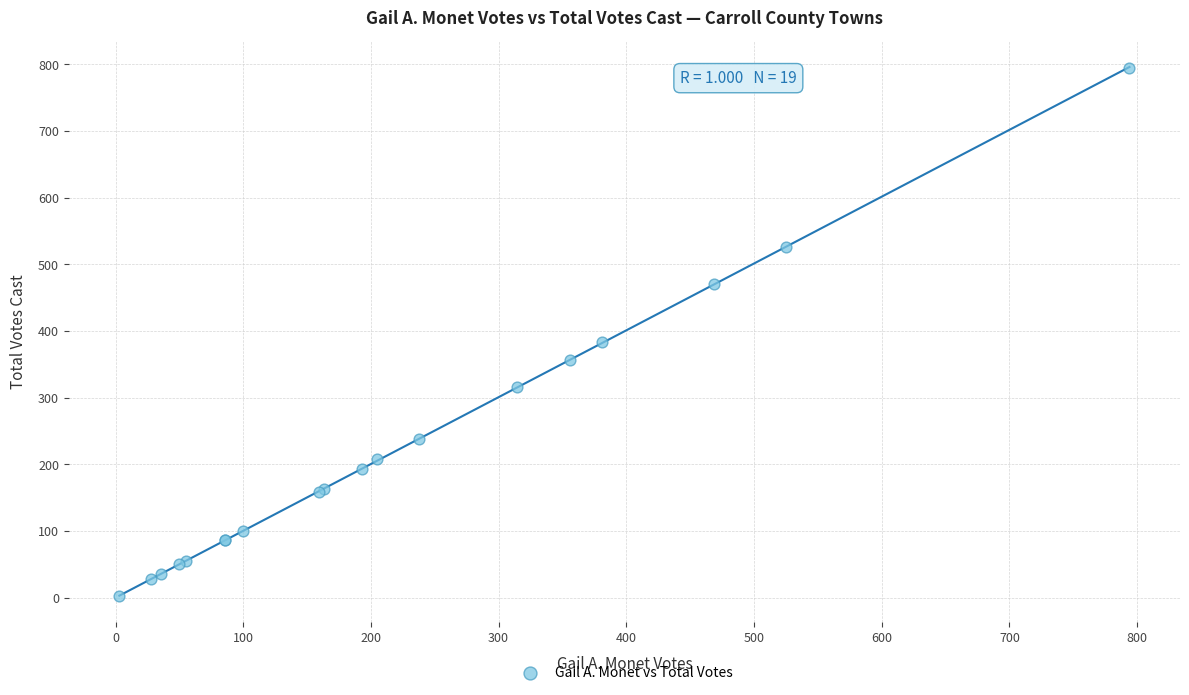

What Y value in the scatter plot is closest to 399?

384